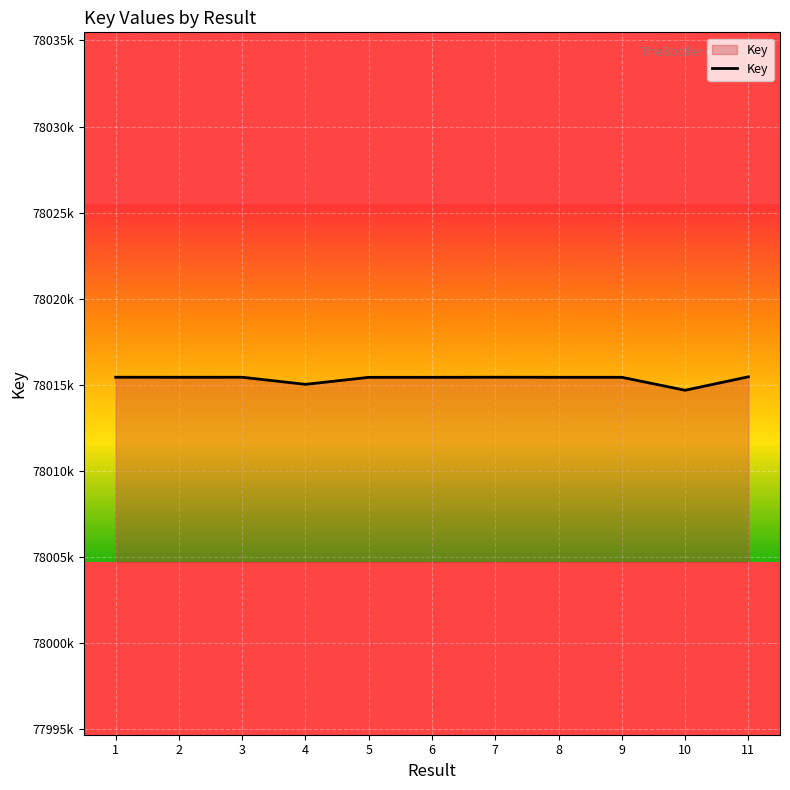

Does the chart have visible grid lines?

Yes